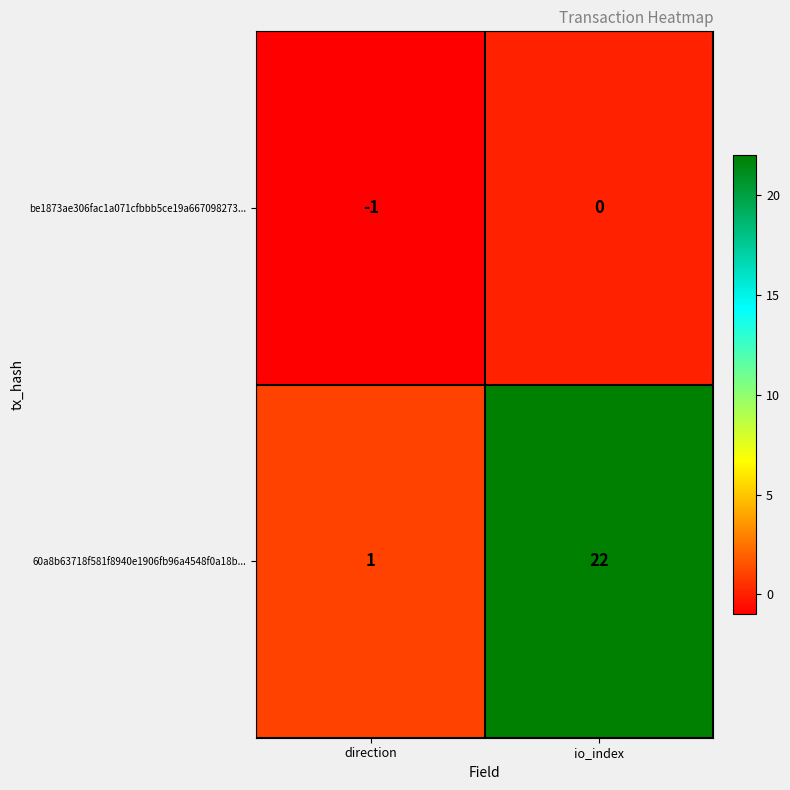

What is the difference between the maximum and minimum values in the 60a8b63718f581f8940e1906fb96a4548f0a18b... series?

21